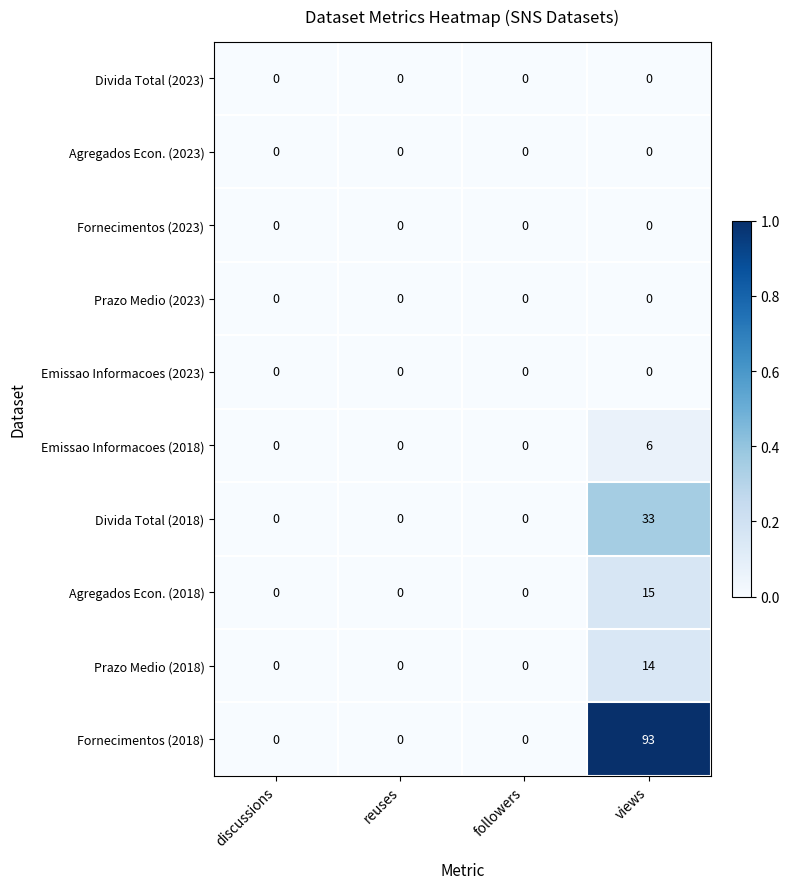

Which series has the largest total across all categories?

Fornecimentos (2018)